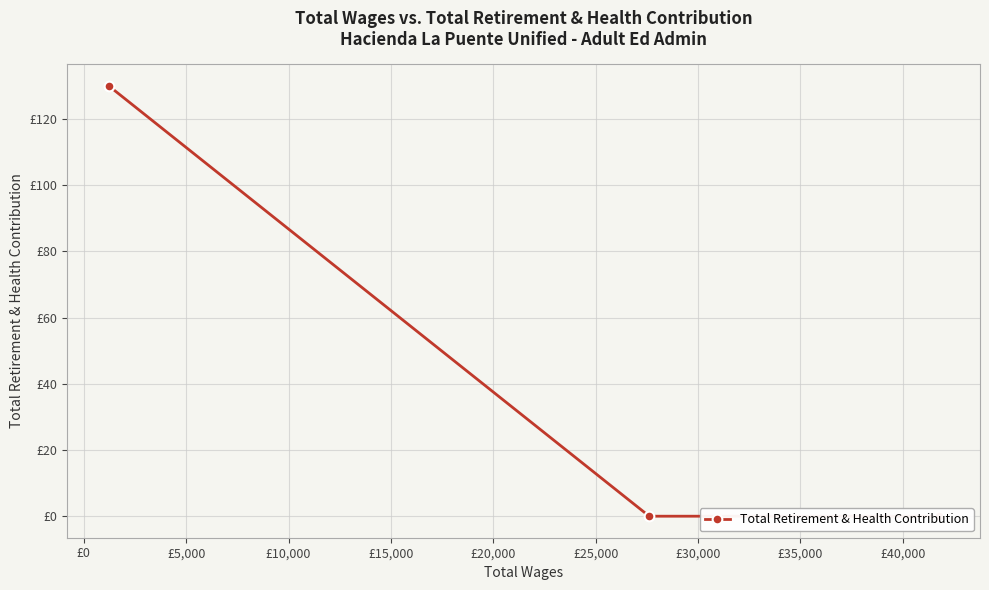

How many values are above zero?

1